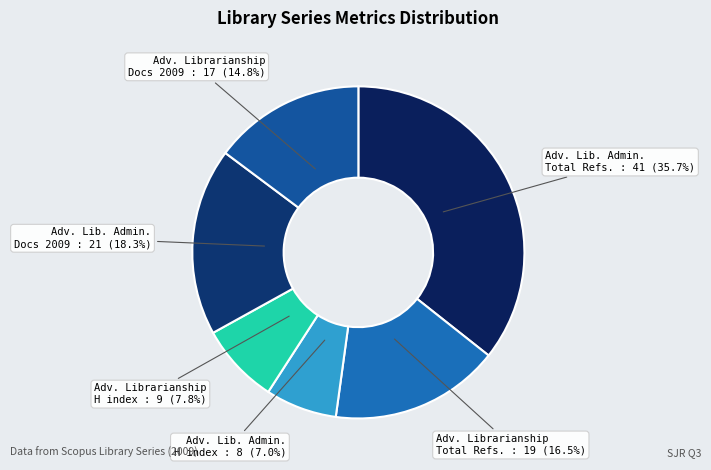

Count the number of slices in the pie.

6